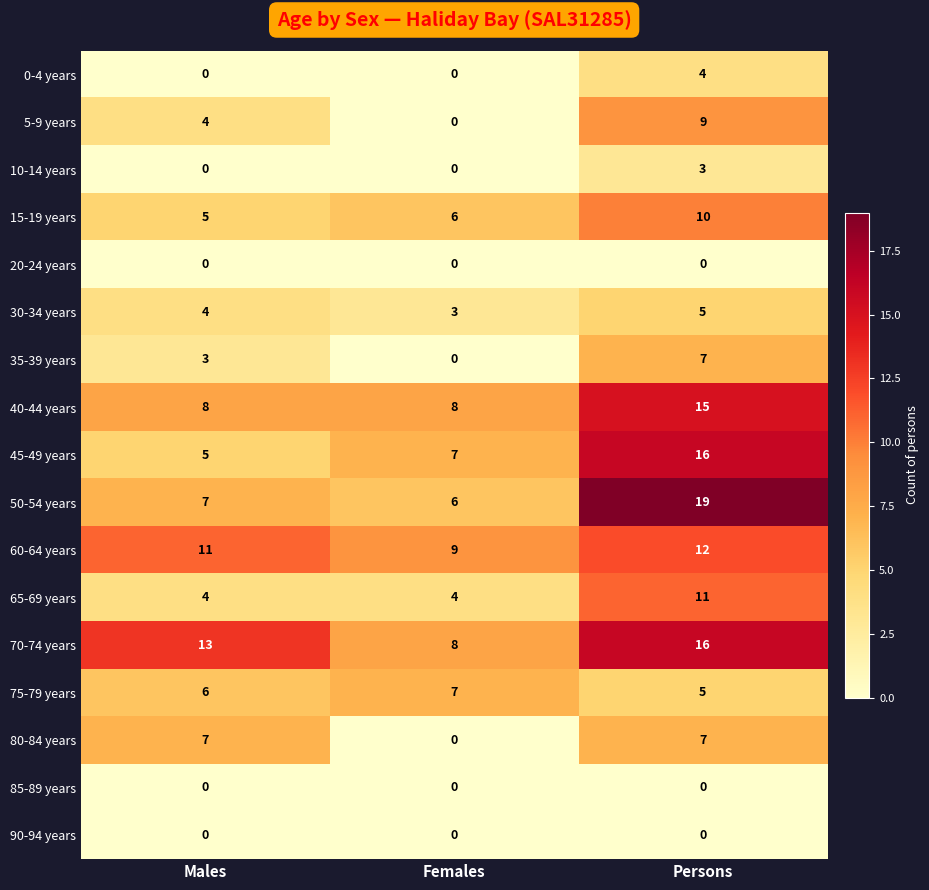

What is the average value of the 45-49 years series?

9